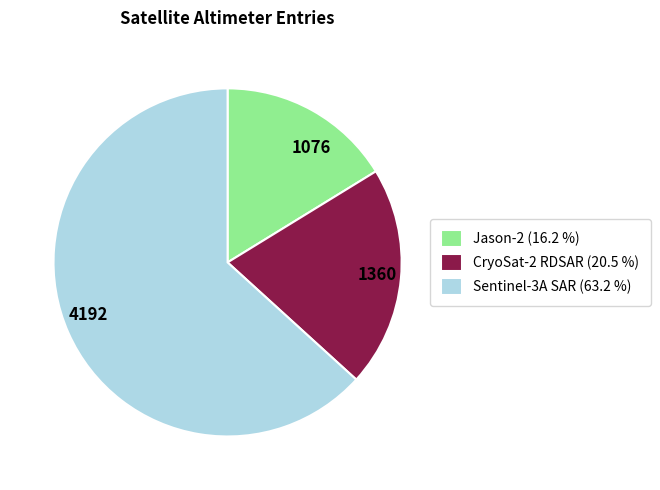

Is there a majority slice in this chart?

Yes